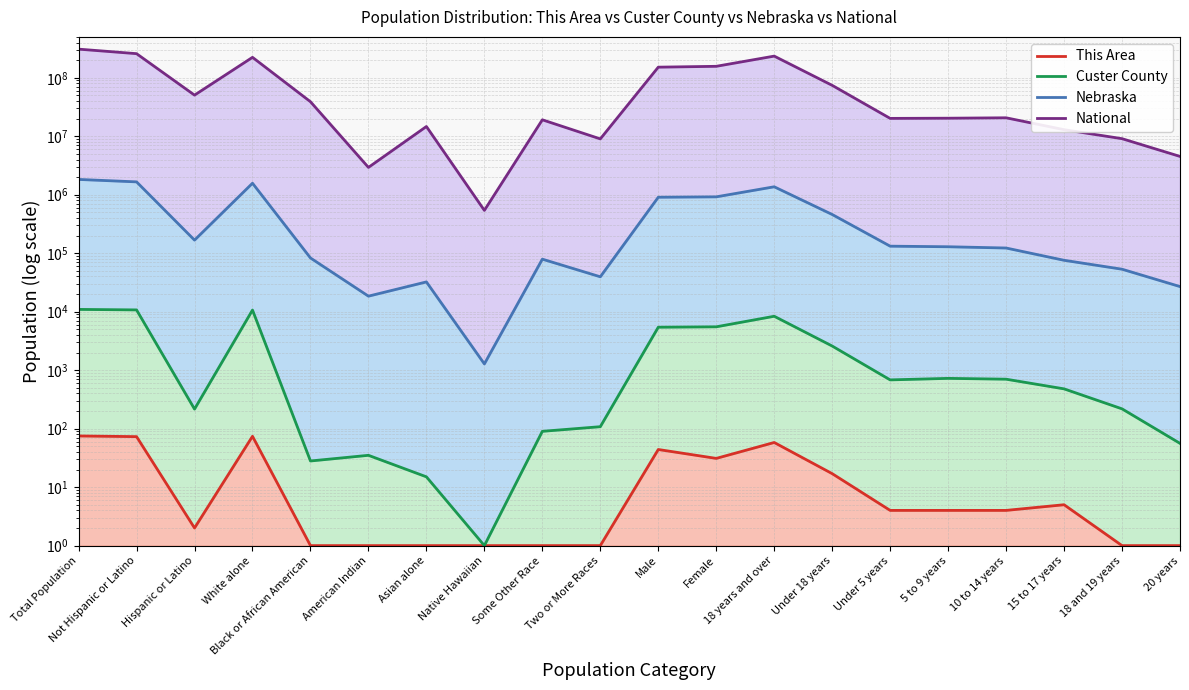

In National, how many points are higher than both neighbors (excluding endpoints)?

5